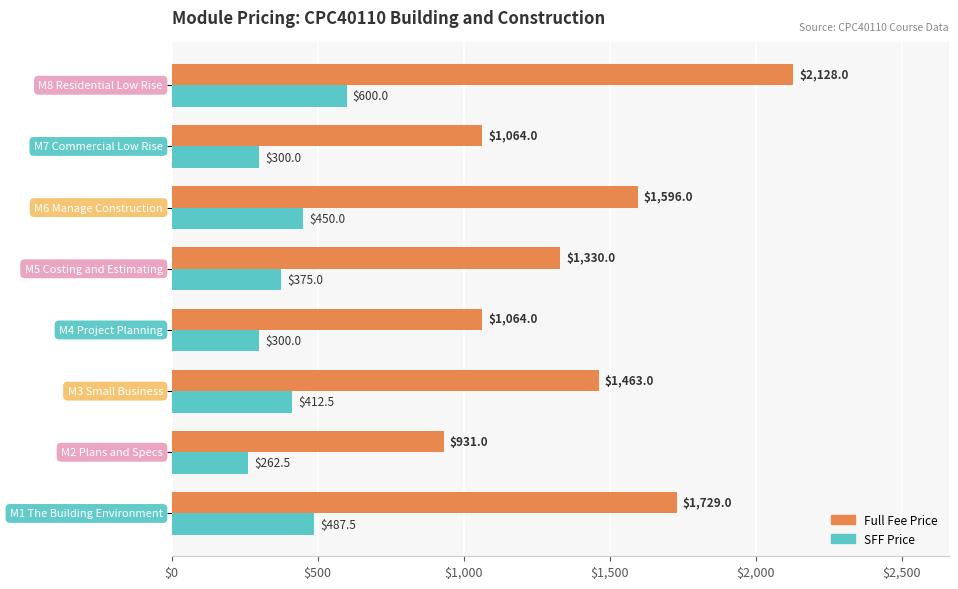

What is the maximum value for SFF Price?

600.0